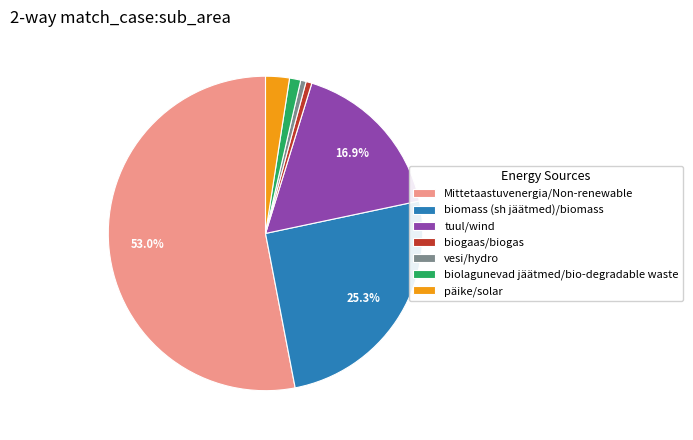

Is there any slice that represents more than half of the pie?

Yes